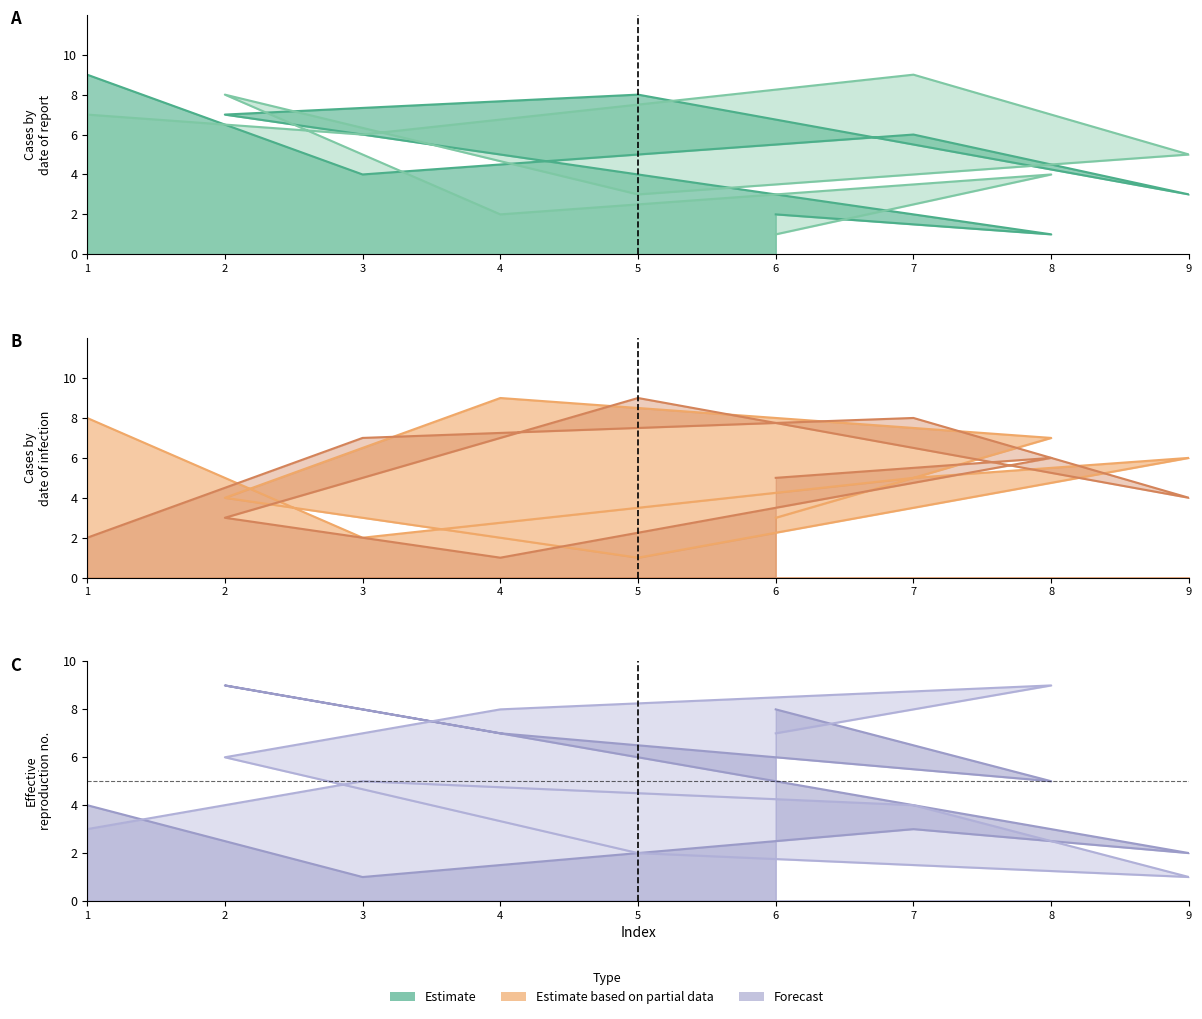

How many values in the Estimate line series are below 5?

4